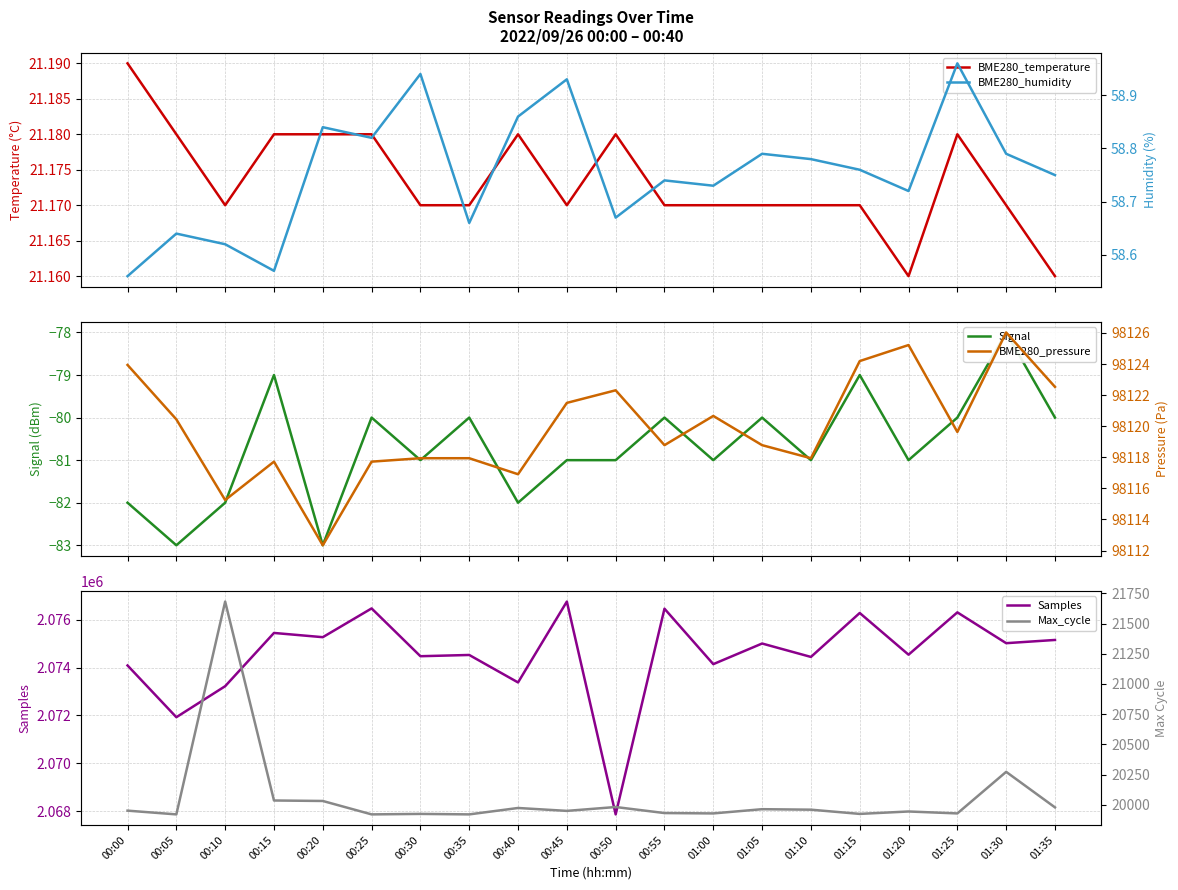

What are all the series names shown in the legend?

BME280_temperature, Signal, Samples, BME280_humidity, BME280_pressure, Max_cycle